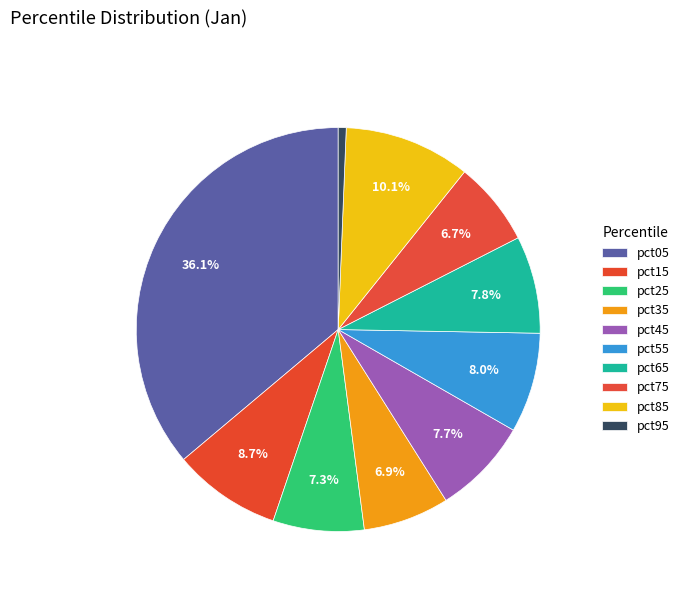

The pct45 slice represents 20% of the pie. True or false?

False